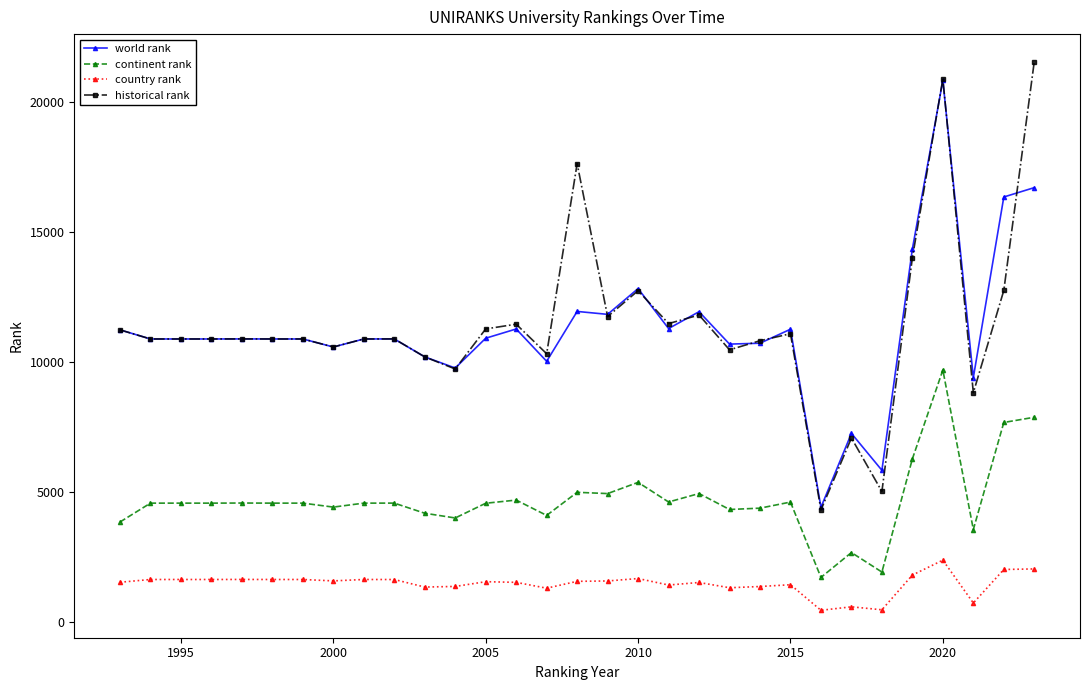

Which series has the largest range (max minus min)?

historical rank